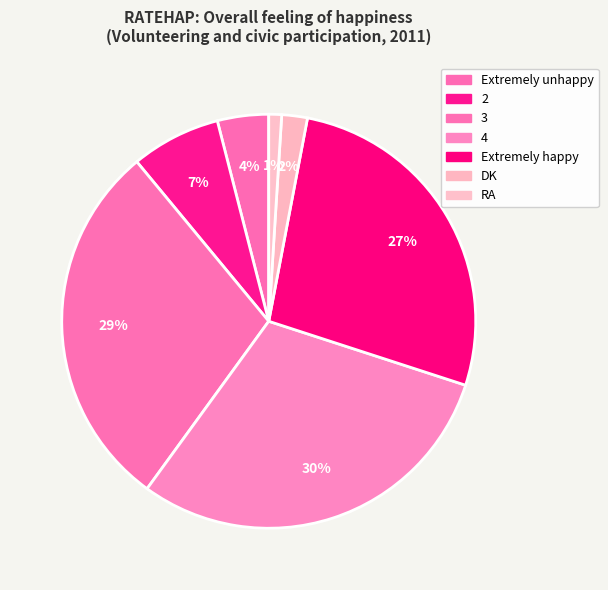

Count the number of slices in the pie.

7